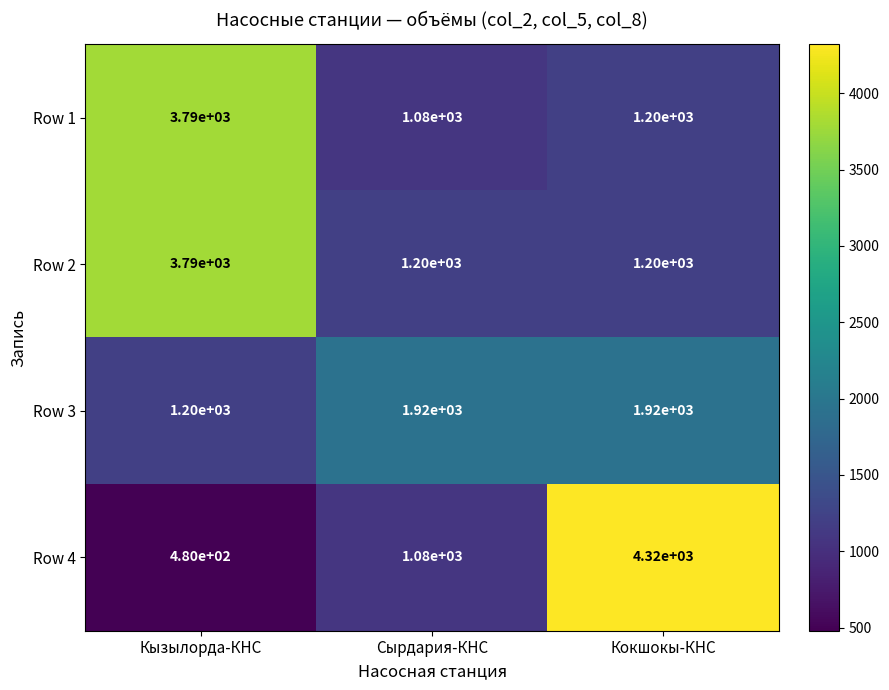

Reading right to left, what are all the values shown in this chart?

Row 1: 1200	1080	3790
Row 2: 1200	1200	3790
Row 3: 1920	1920	1200
Row 4: 4320	1080	480